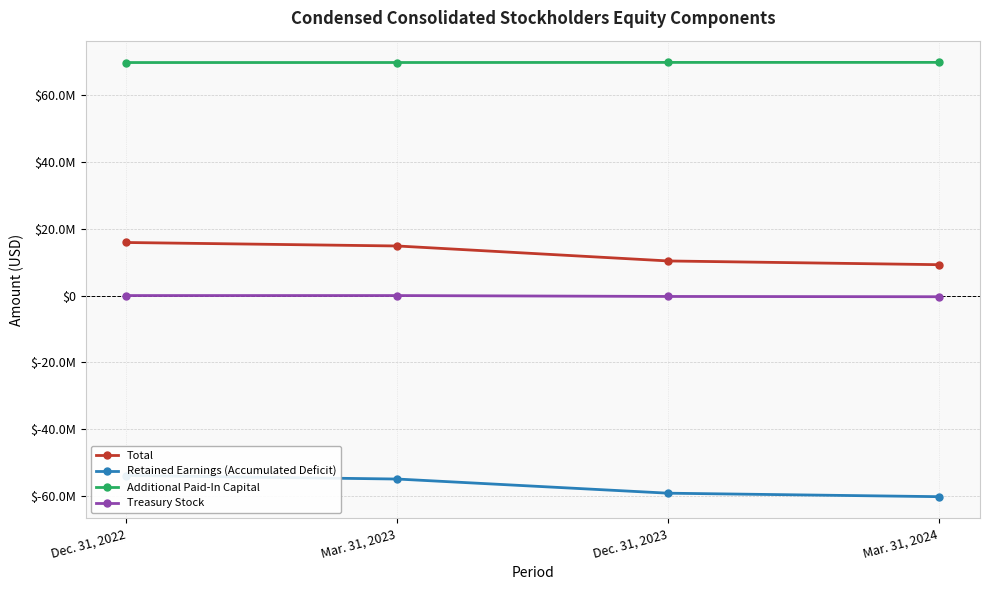

Is the value of Treasury Stock at Mar. 31, 2023 greater than the value of Additional Paid-In Capital at Dec. 31, 2022?

No